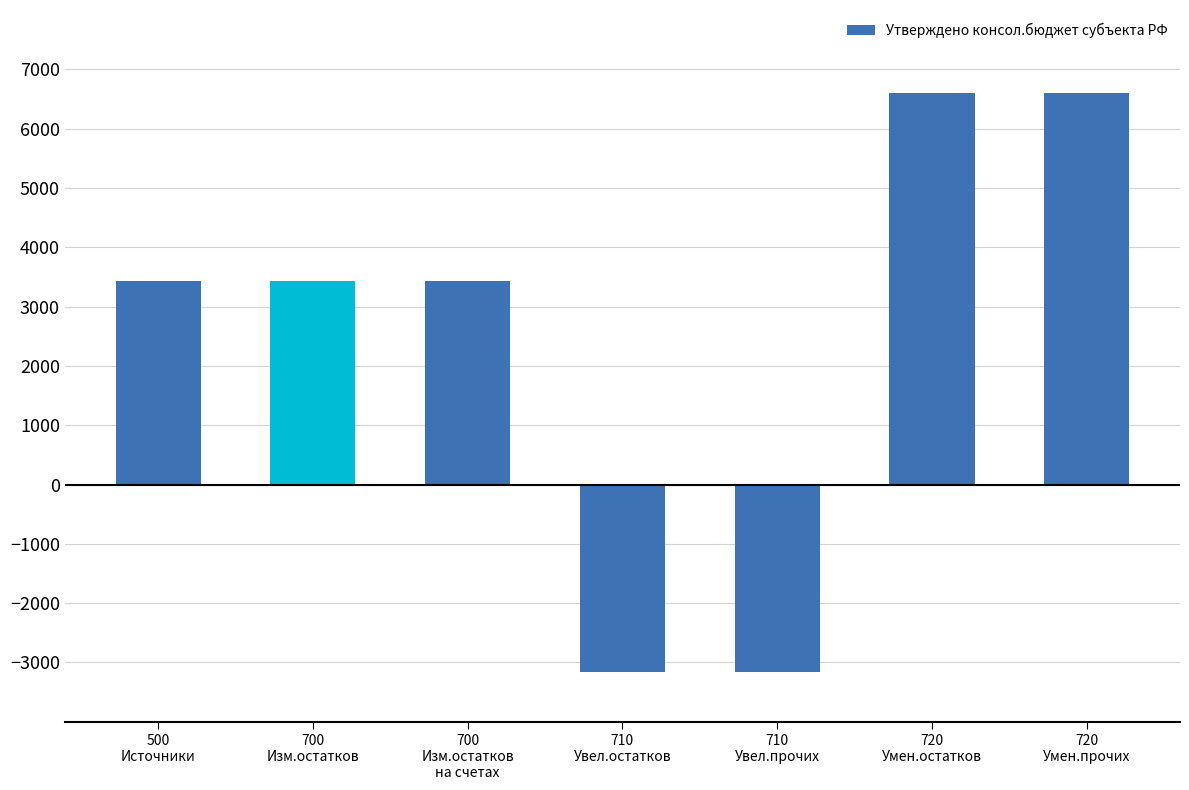

What is the difference between the second highest and second lowest values?

9772.5